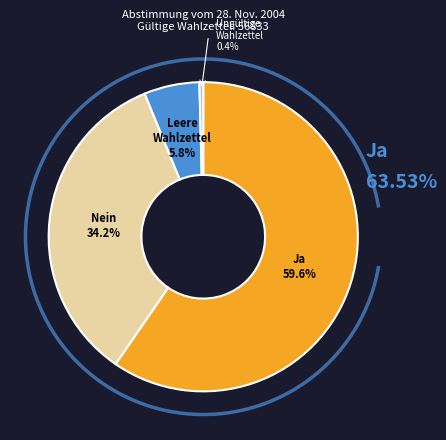

To the nearest percent, what is the average slice percentage?

25%